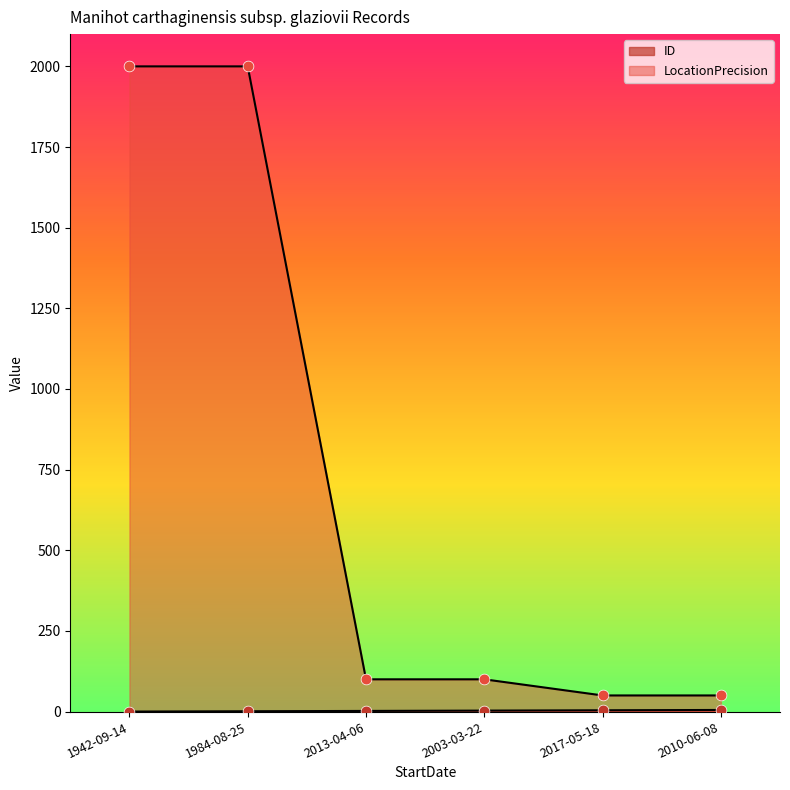

At how many categories does at least one series exceed 628?

2